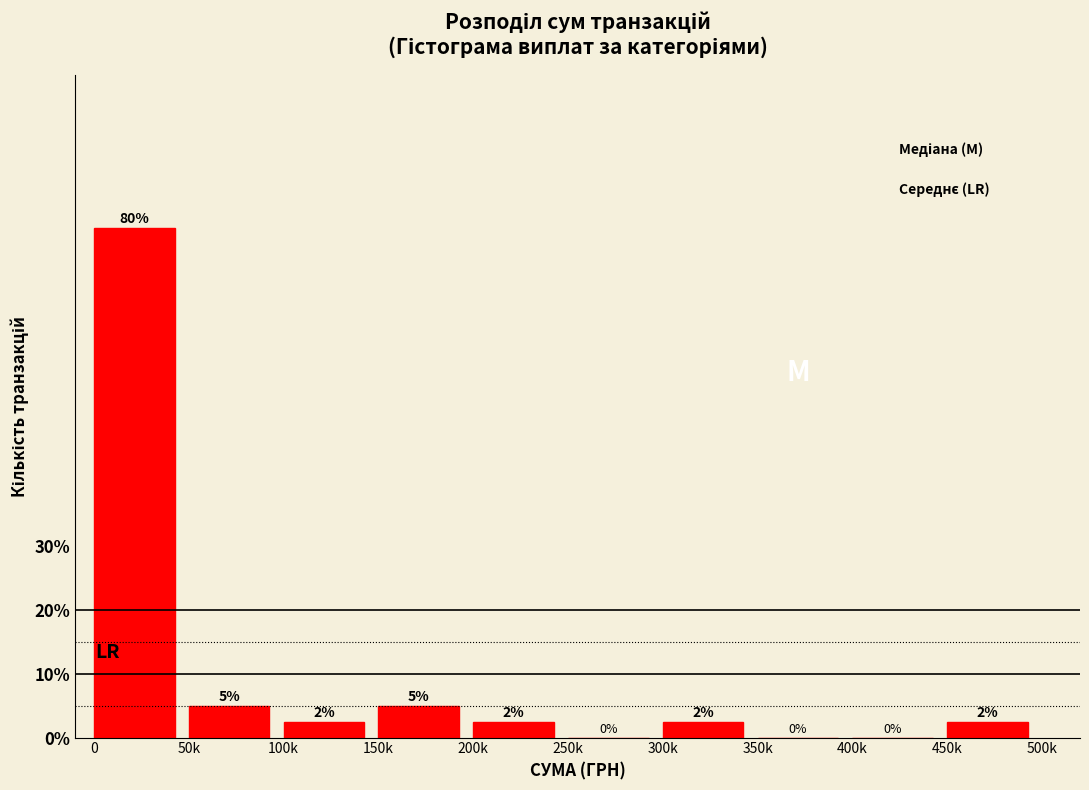

What is the maximum value shown in the chart?

80.0